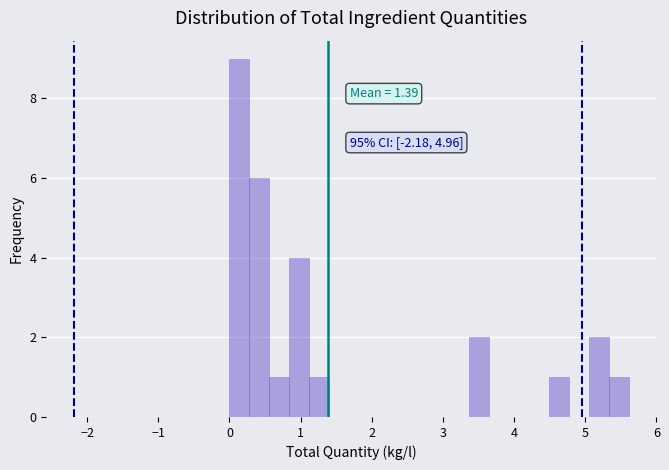

Read against the x-axis, roughly where is the centre of the tallest bar?

0.1